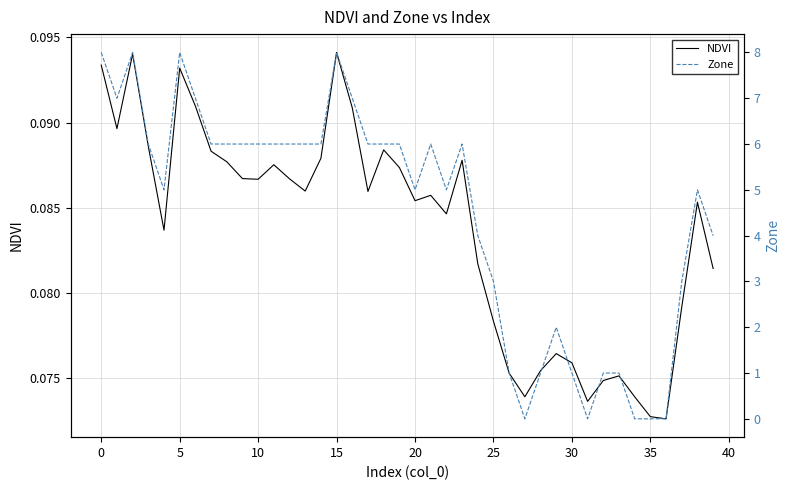

After their last crossing, which series has the higher values: Zone or NDVI?

Zone